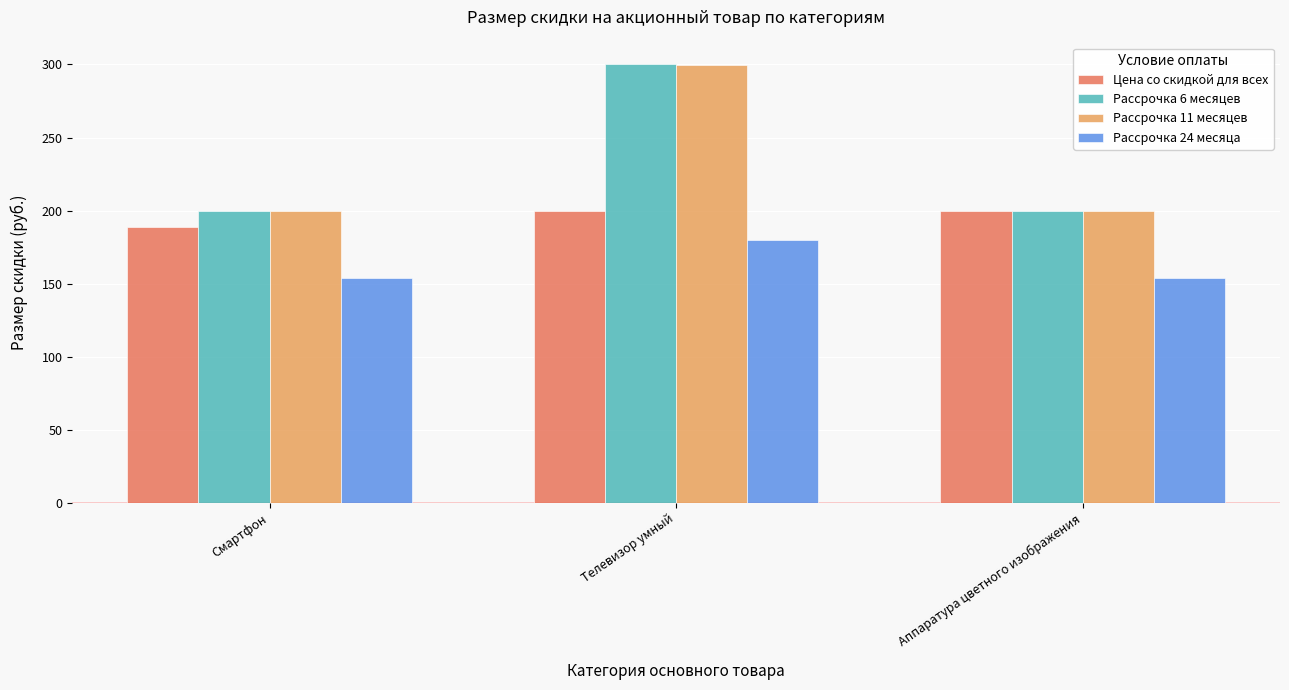

What is the spread (max minus min) of values at Смартфон?

46.1